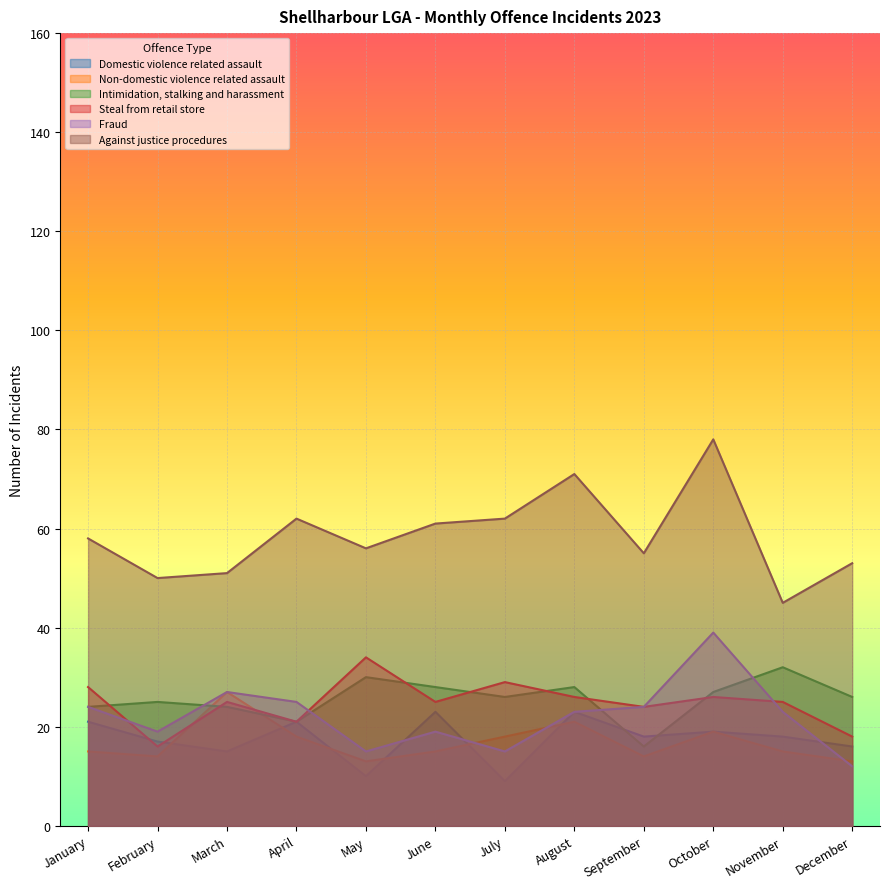

Where is Fraud nearest to the value 25?

April